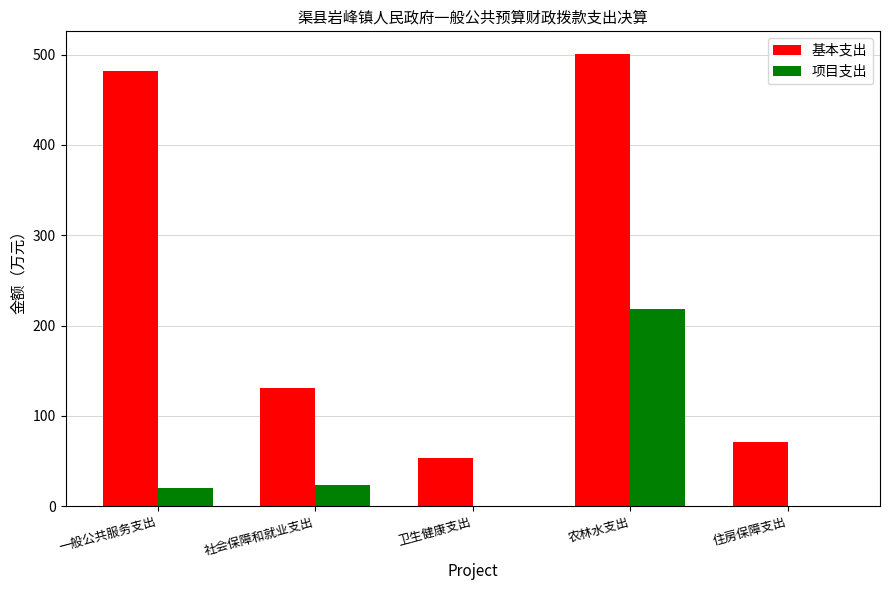

Does the chart contain stacked bars?

No